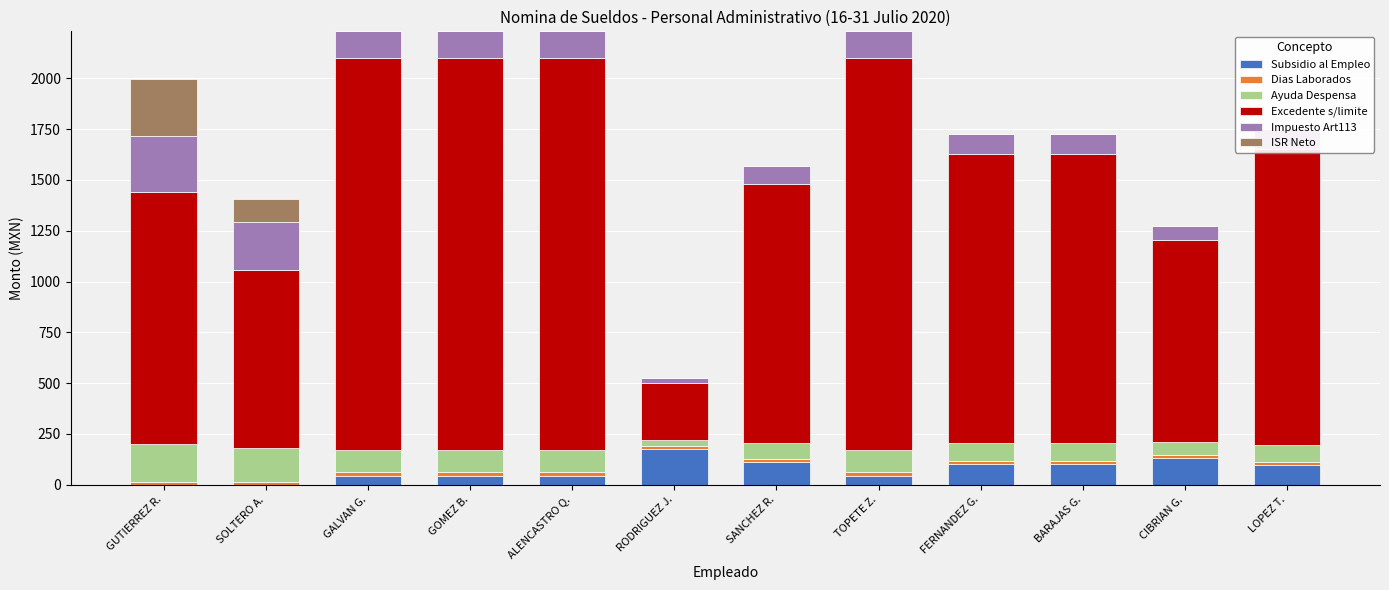

How many data points in Impuesto Art113 are above 129?

6